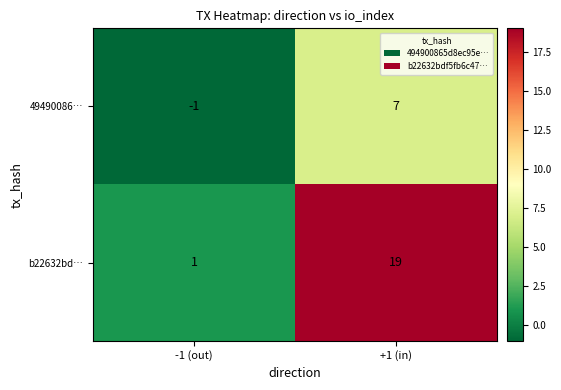

Rank the series at -1 (out) from highest to lowest value.

b22632bd…, 49490086…